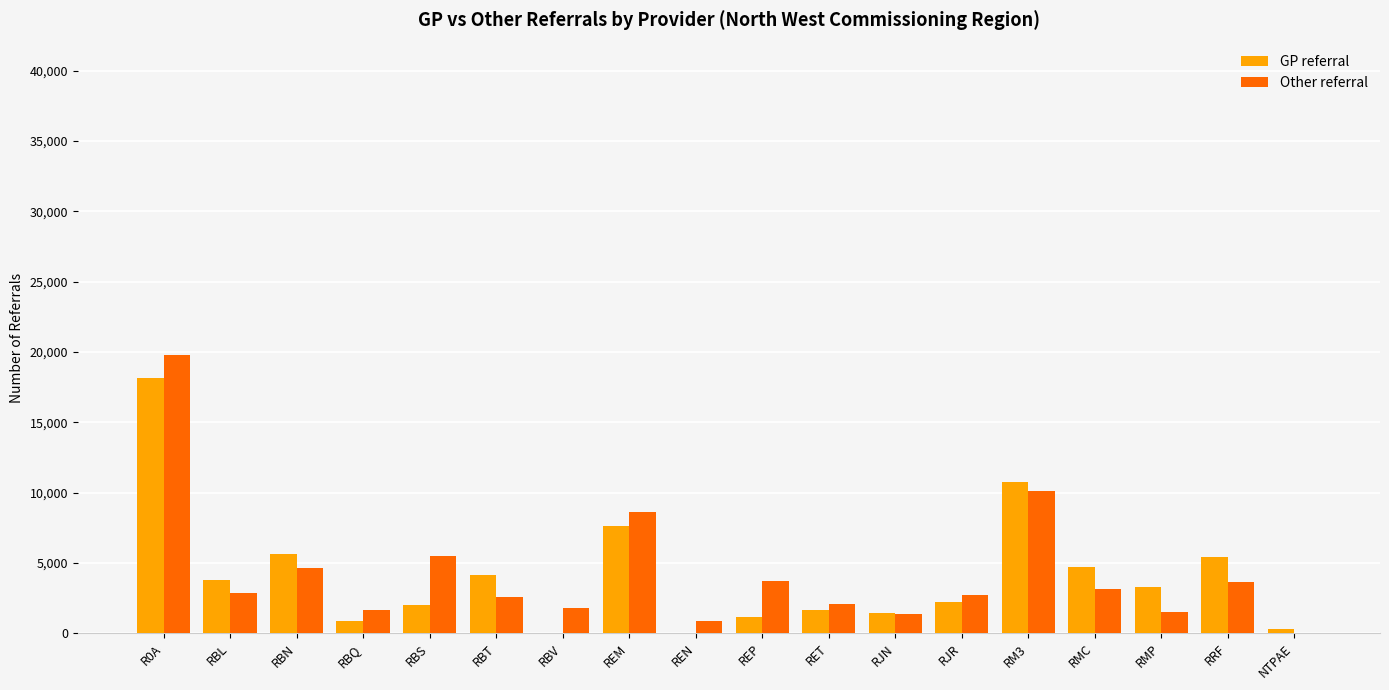

What is the sum of all Other referral values?

76480